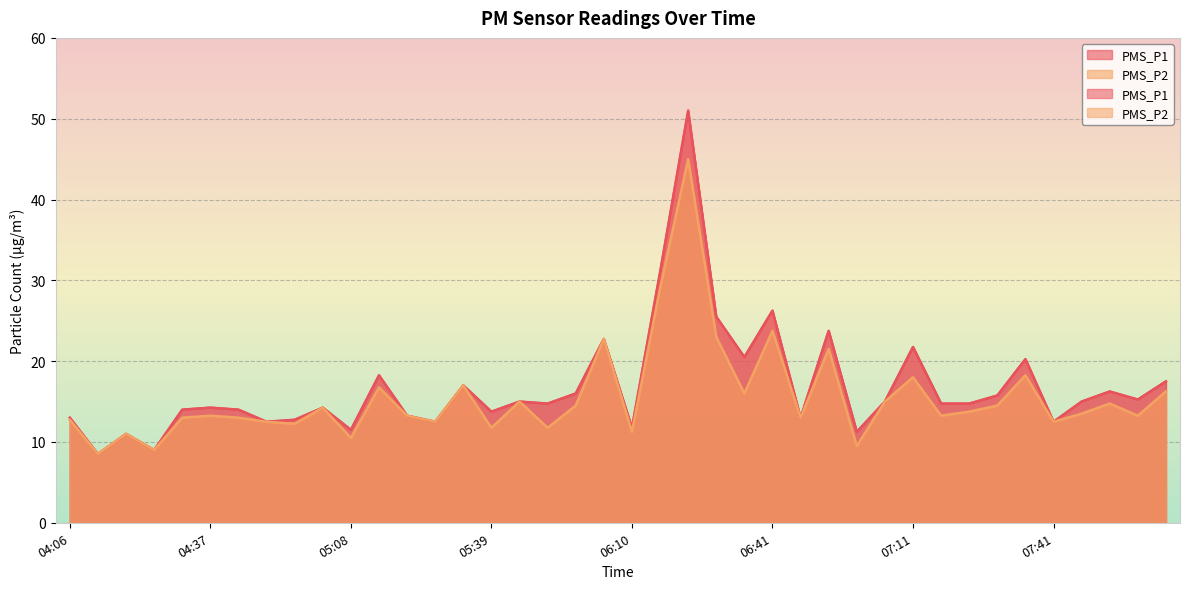

Reading right to left, transcribe all the data shown in this chart.

PMS_P1: 17.5	15.2	16.2	15.0	12.5	20.2	15.8	14.8	14.8	21.8	15.0	11.2	23.8	13.0	26.2	20.5	25.5	51.0	31.0	11.8	22.8	16.0	14.8	15.0	13.8	17.0	12.5	13.2	18.2	11.5	14.2	12.8	12.5	14.0	14.2	14.0	9.0	11.0	8.5	13.0
PMS_P2: 16.2	13.2	14.8	13.5	12.5	18.2	14.5	13.8	13.2	18.0	15.0	9.5	21.5	13.0	23.8	16.0	23.0	45.0	29.0	11.2	22.8	14.5	11.8	15.0	11.8	17.0	12.5	13.2	16.8	10.5	14.2	12.2	12.5	13.0	13.2	13.0	9.0	11.0	8.5	12.8